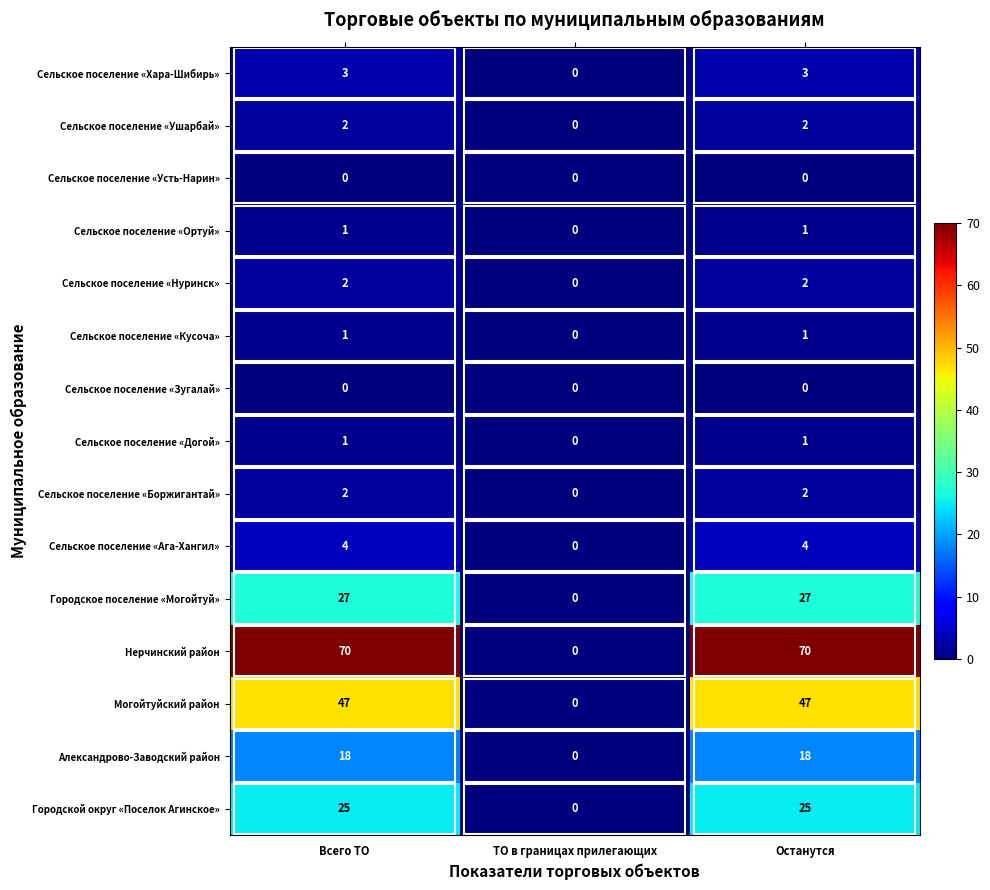

What is the difference between the maximum and minimum values in the Городской округ «Поселок Агинское» series?

25